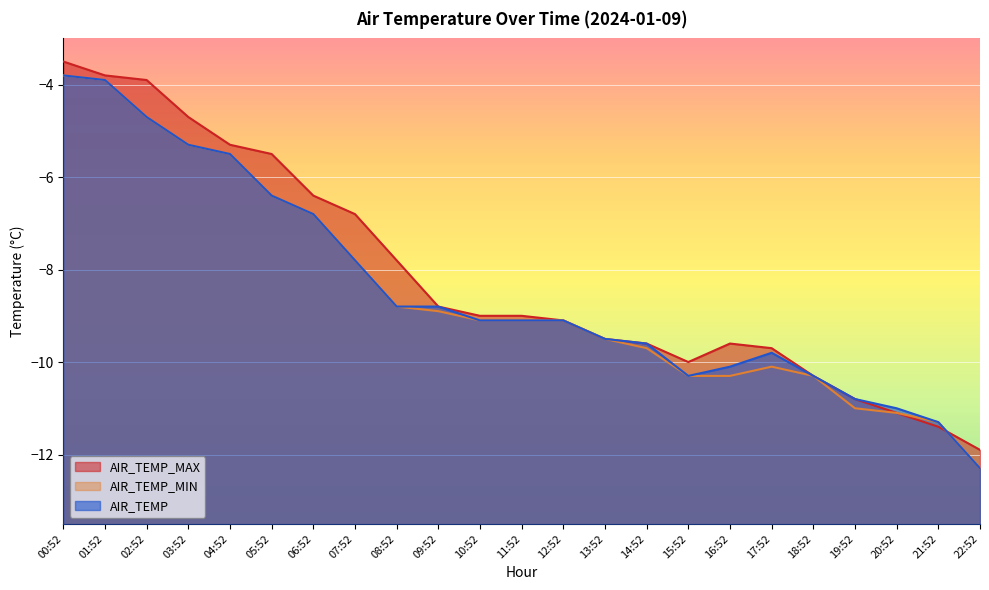

The AIR_TEMP_MIN series shows -11.3 at 21:52. True or false?

True